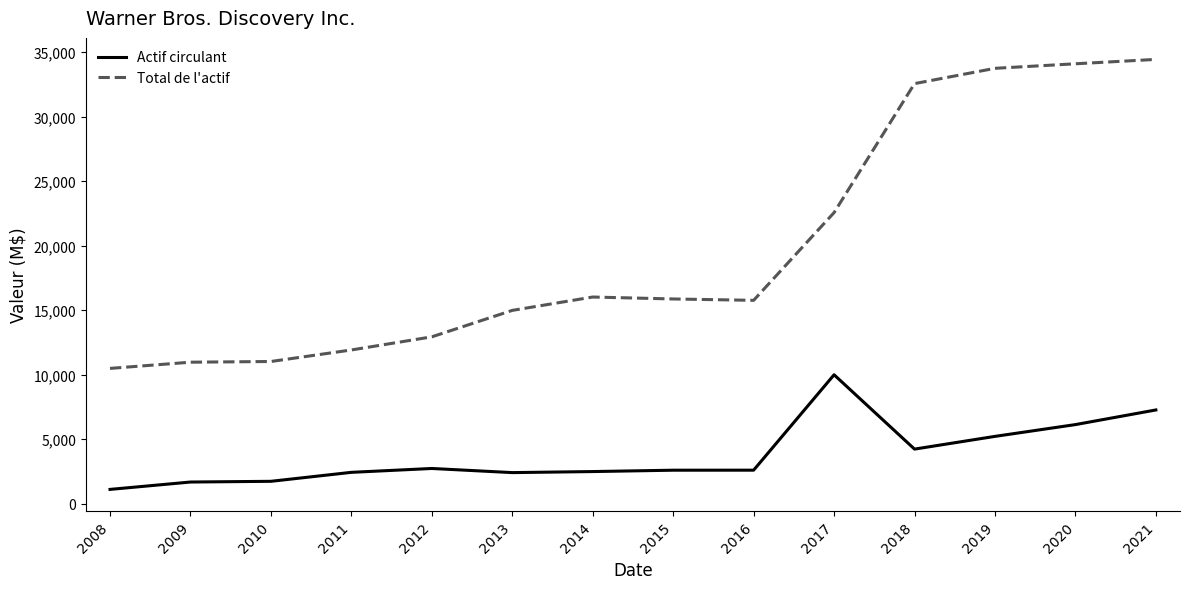

At which label does Actif circulant first exceed 2599?

2012